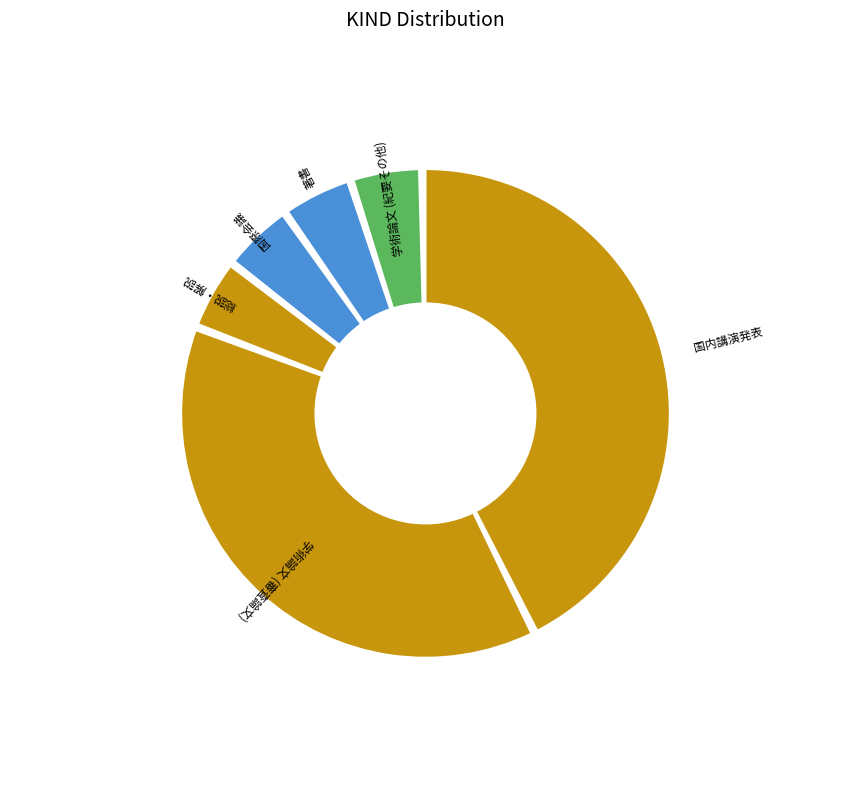

Which slice is the largest?

国内講演発表